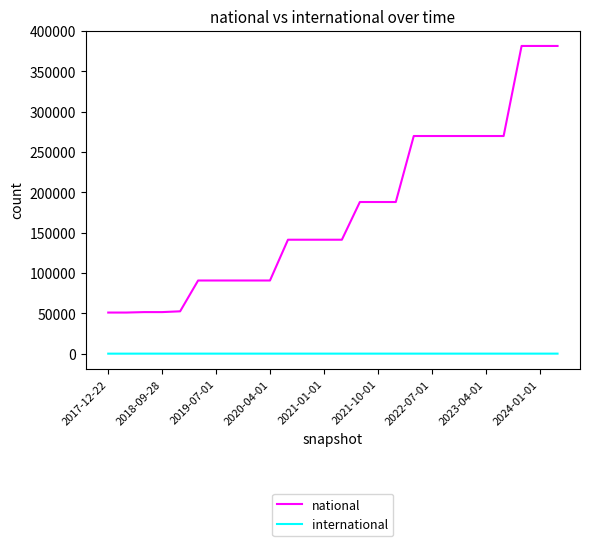

Which series has the largest total across all categories?

national